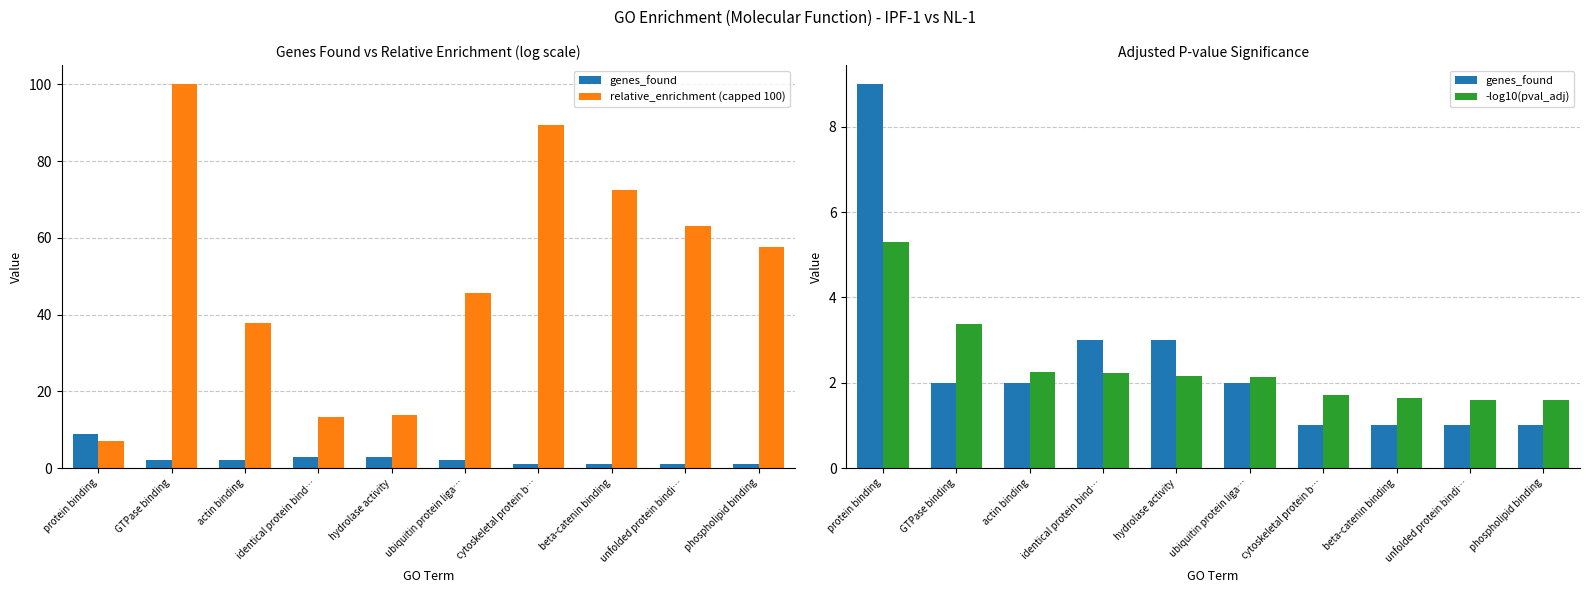

Which series has the largest total across all categories?

relative_enrichment (capped 100)